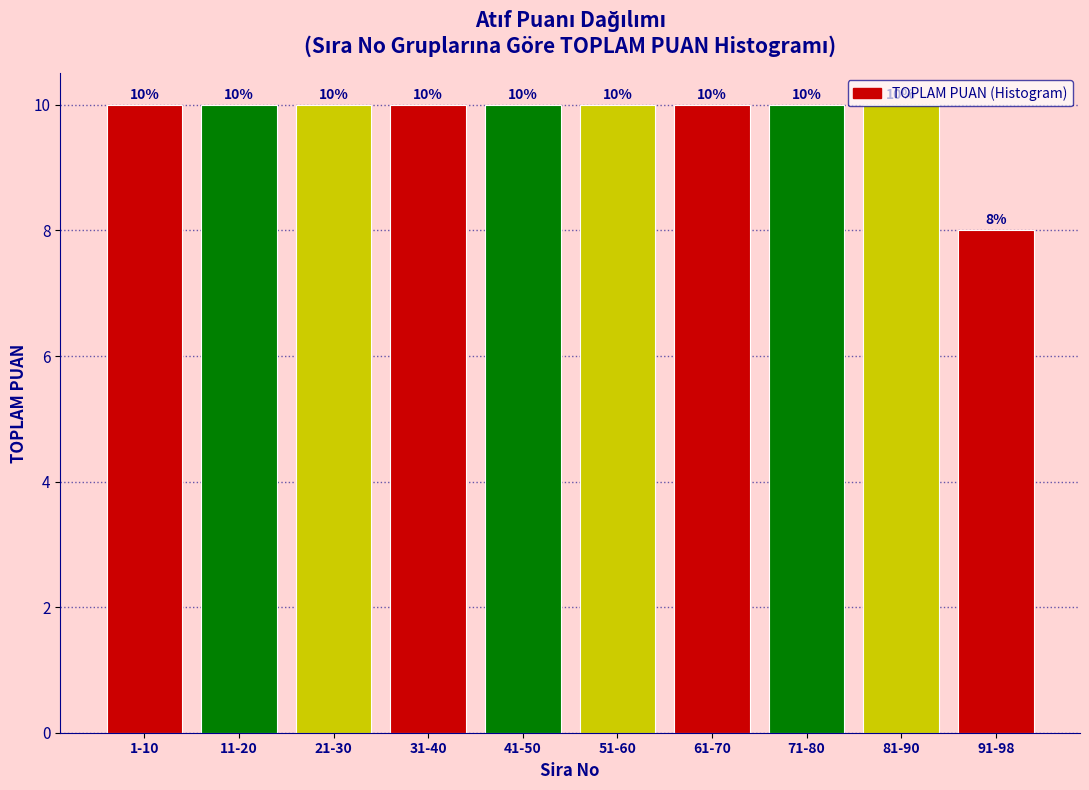

Approximately how many times larger is the value at 41-50 compared to 1-10?

1.0